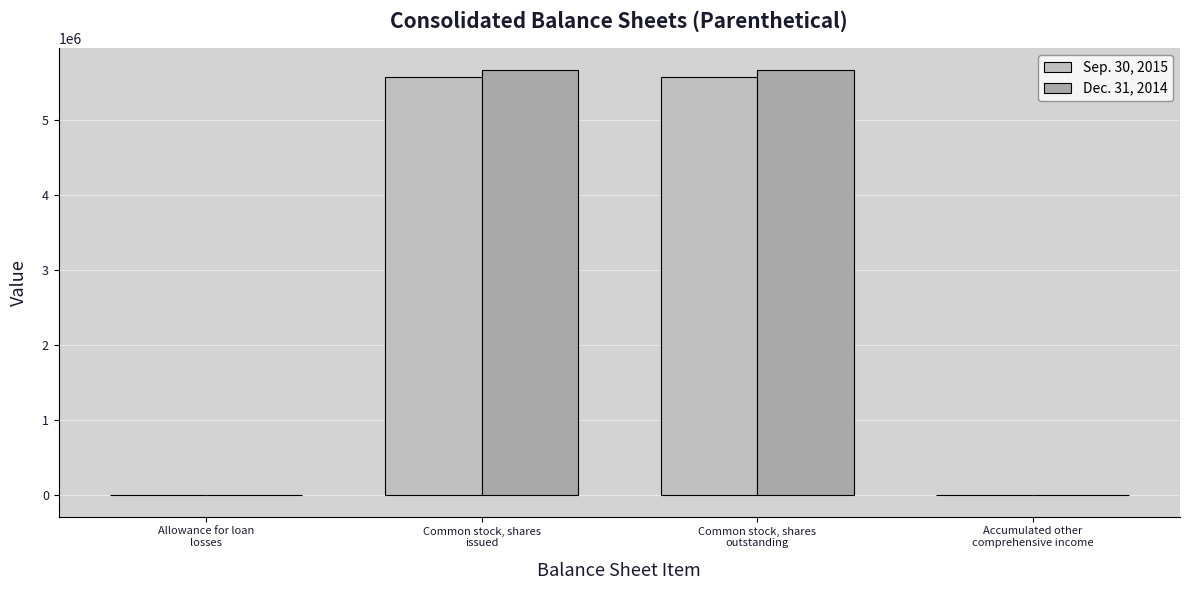

At which label is Sep. 30, 2015 closest to 2784026?

Allowance for loan
losses